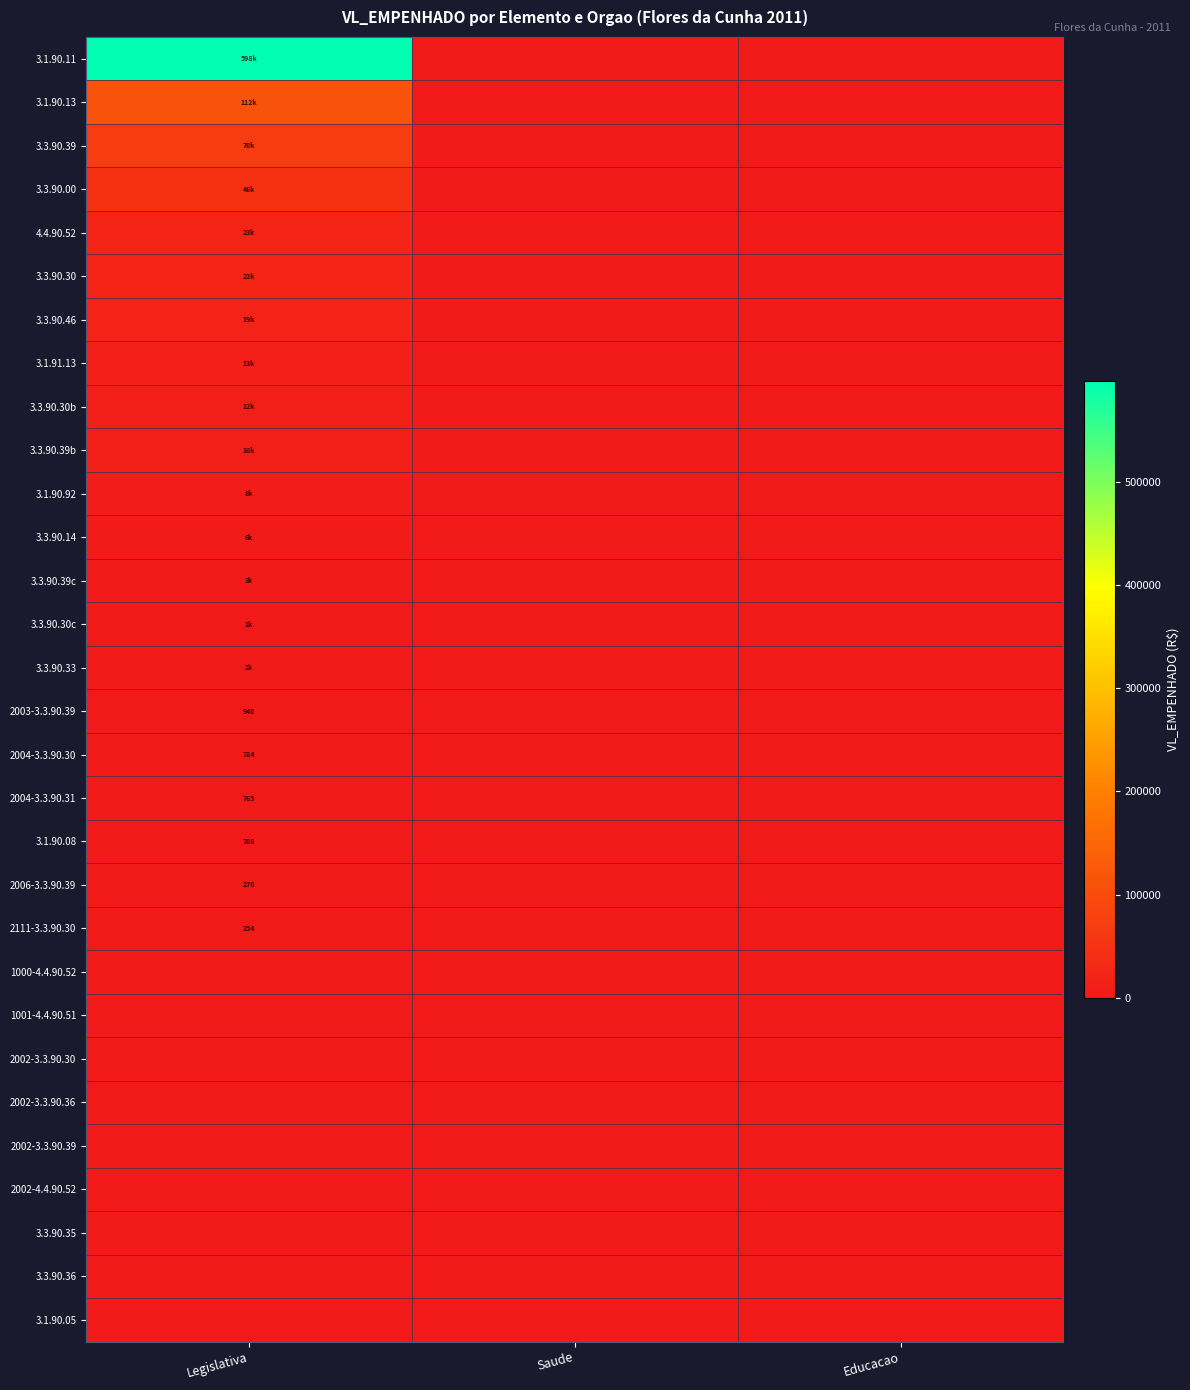

Is the value of 3.3.90.35 at Educacao greater than the value of 2003-3.3.90.39 at Legislativa?

No